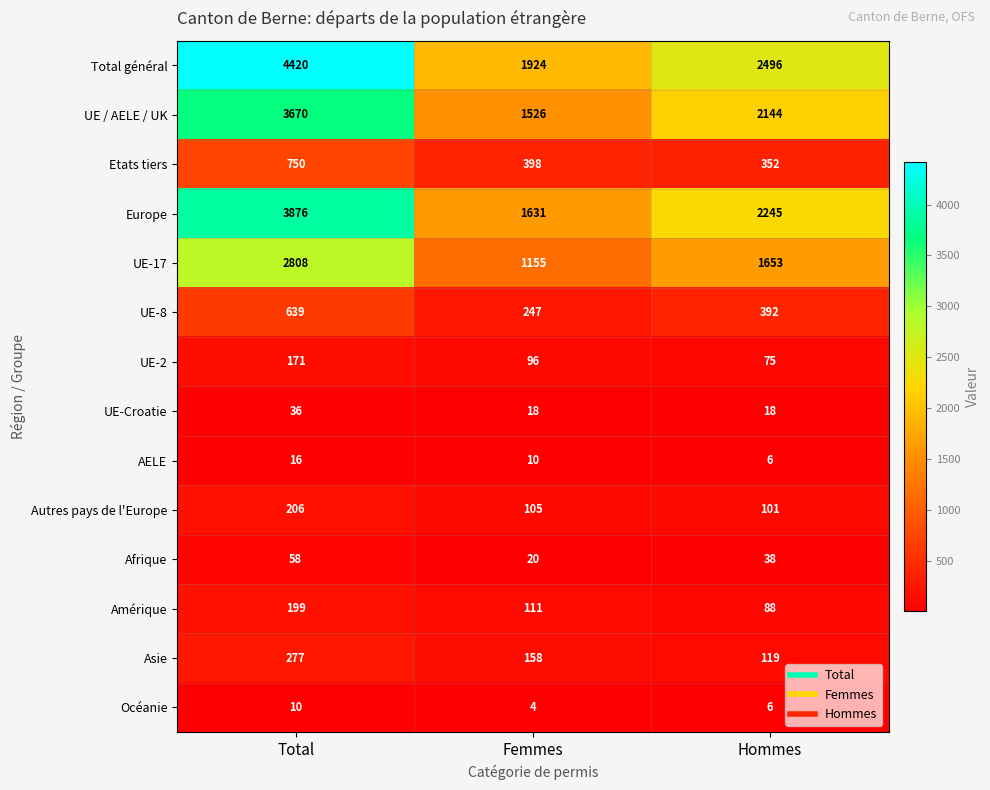

Where does the Etats tiers series first go above 398?

Total